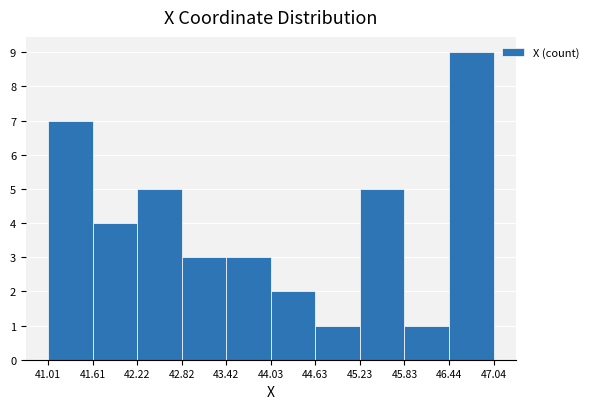

How tall is the bar that spans 42.82 to 43.42 on the x-axis? The values are not printed on the chart, so give them approximately, as read against the axis.

3